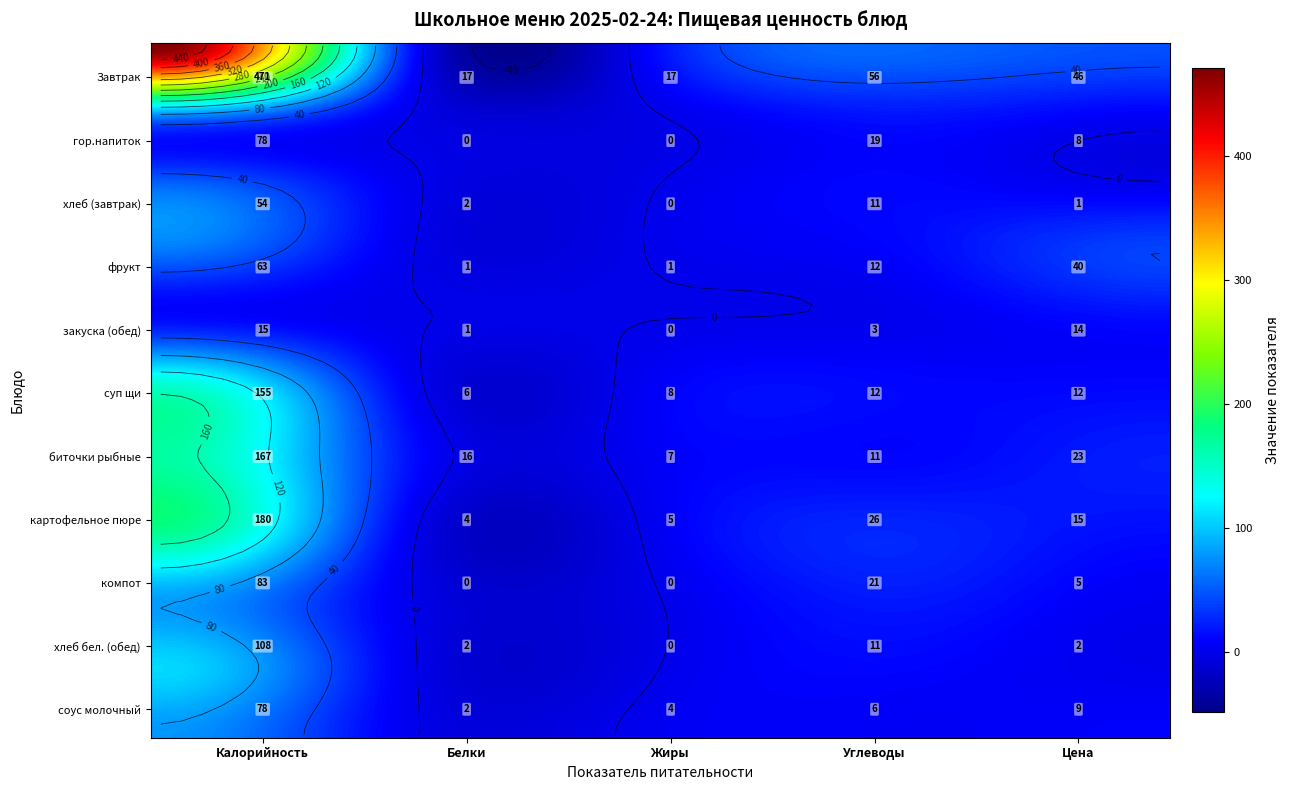

Which series has the largest range (max minus min)?

Завтрак